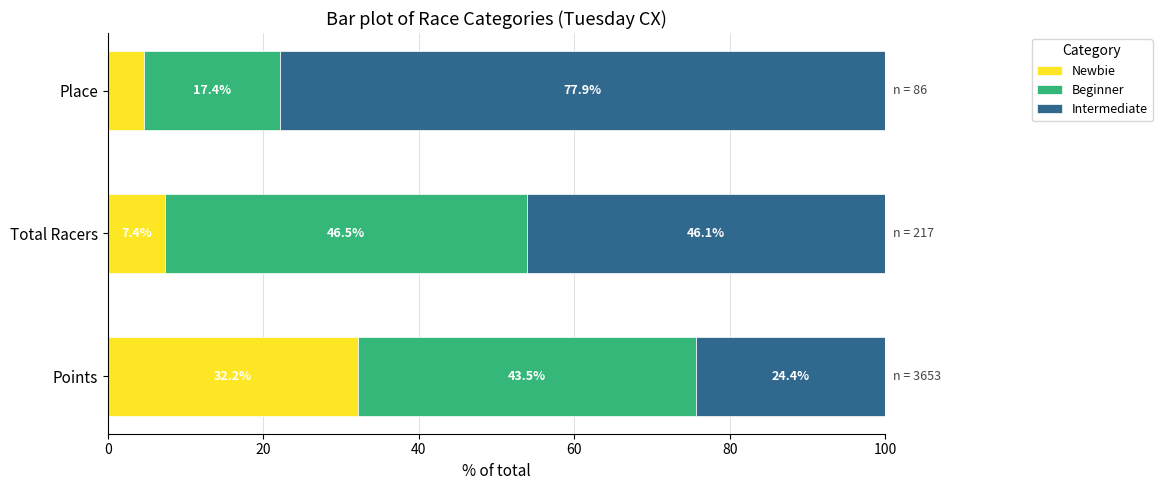

What is the highest value of the Newbie series?

32.2